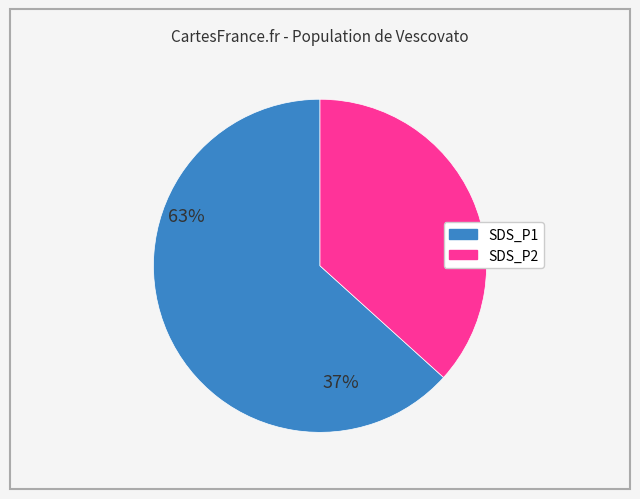

Is it true that SDS_P2 is 24% of the pie?

False